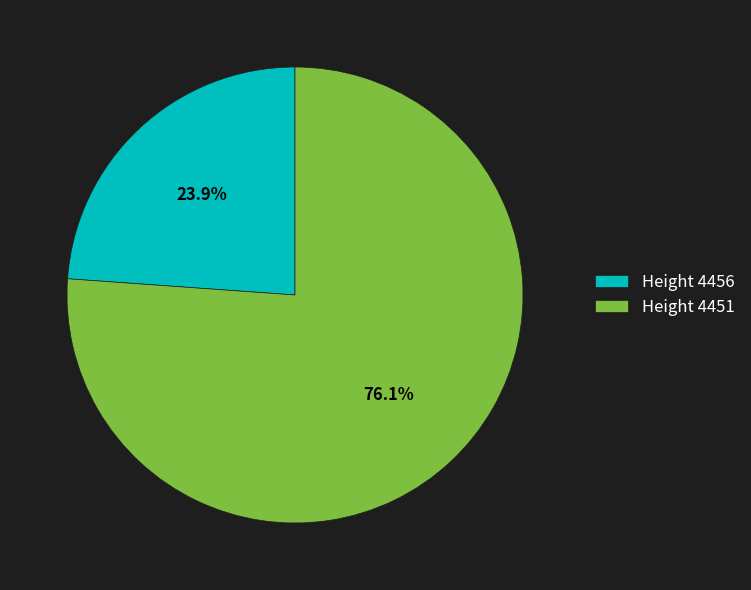

How much of the chart is everything except Height 4451?

23.9%